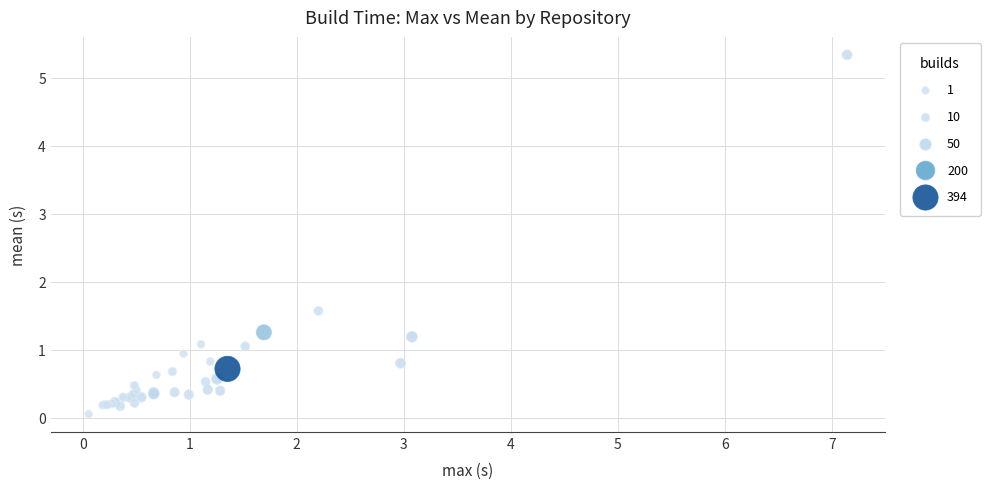

What Y value in the scatter plot is closest to 2?

1.6